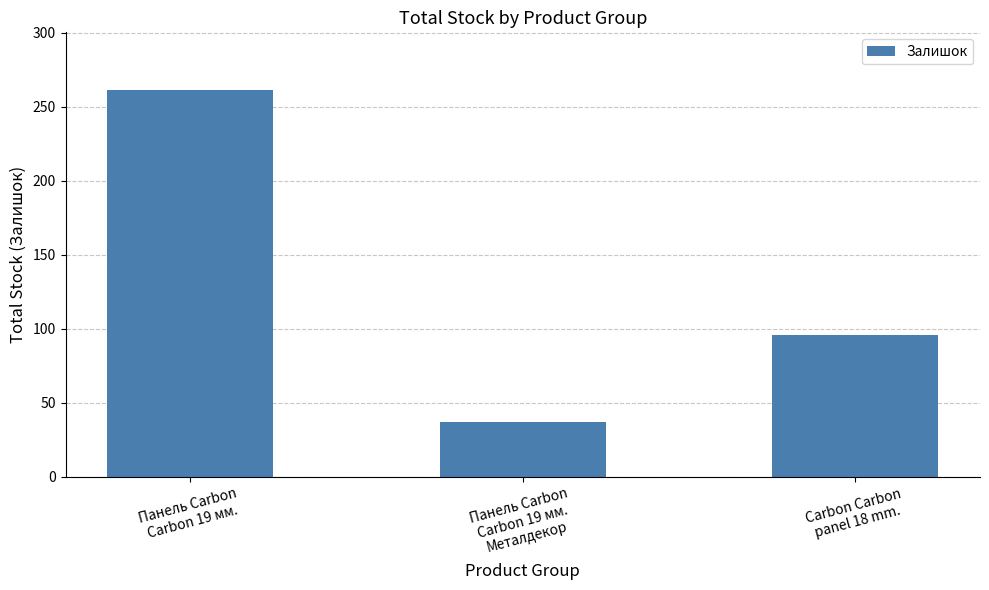

Count the values in the range 37 to 261.

3